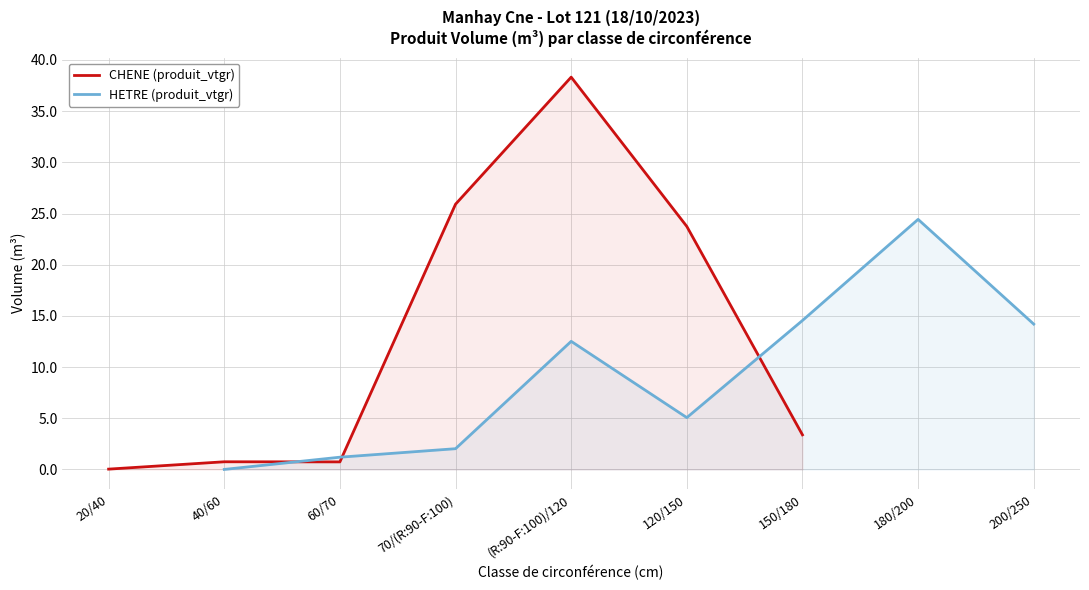

Rank the series by their average value, from highest to lowest.

CHENE (produit_vtgr), HETRE (produit_vtgr)